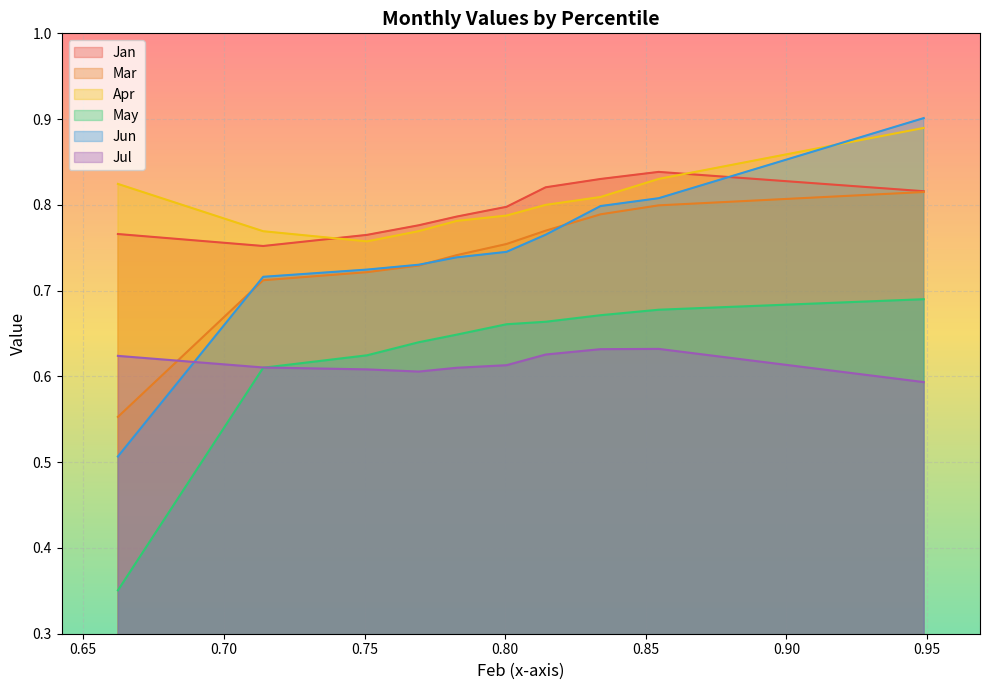

What is the difference between the highest and lowest values at pct05?

0.5